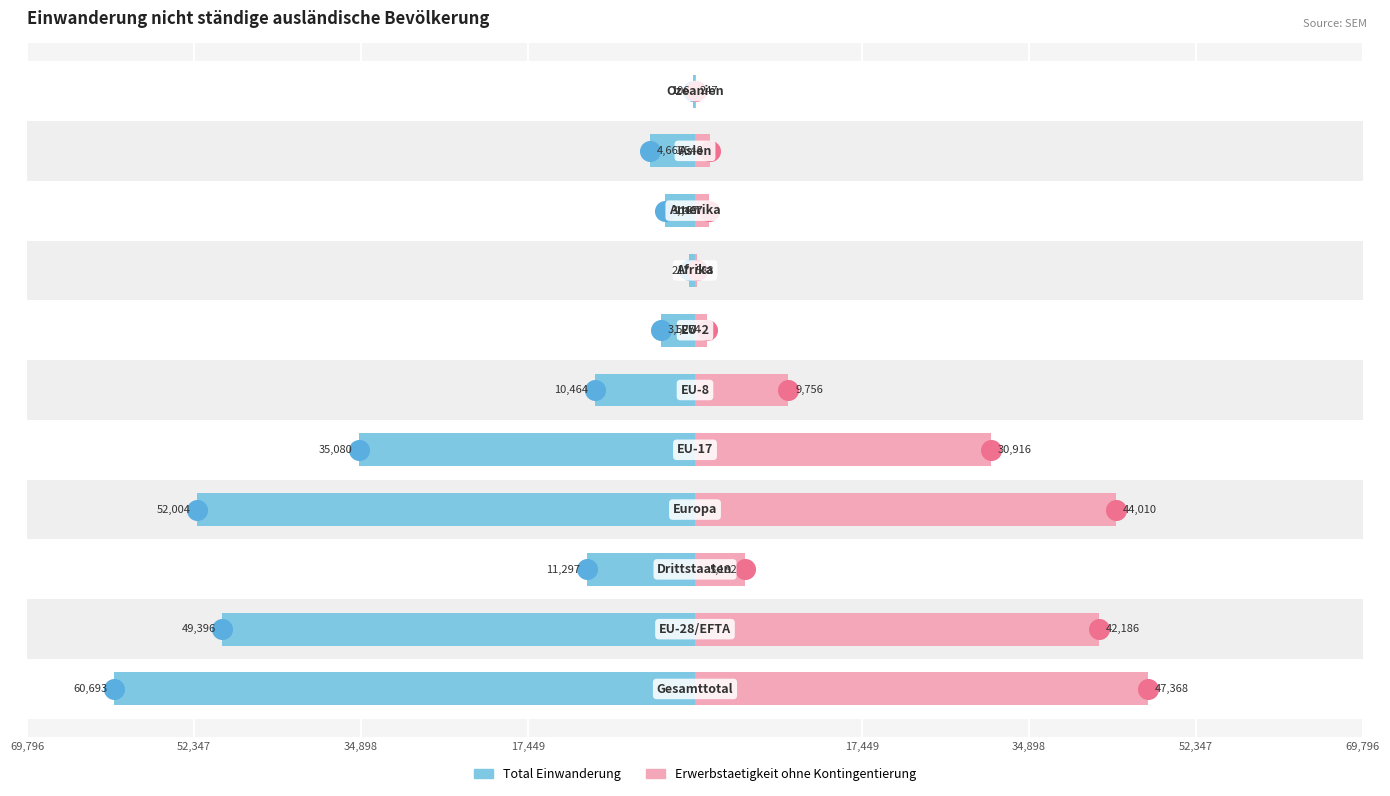

At which category is the sum across all series the highest?

10